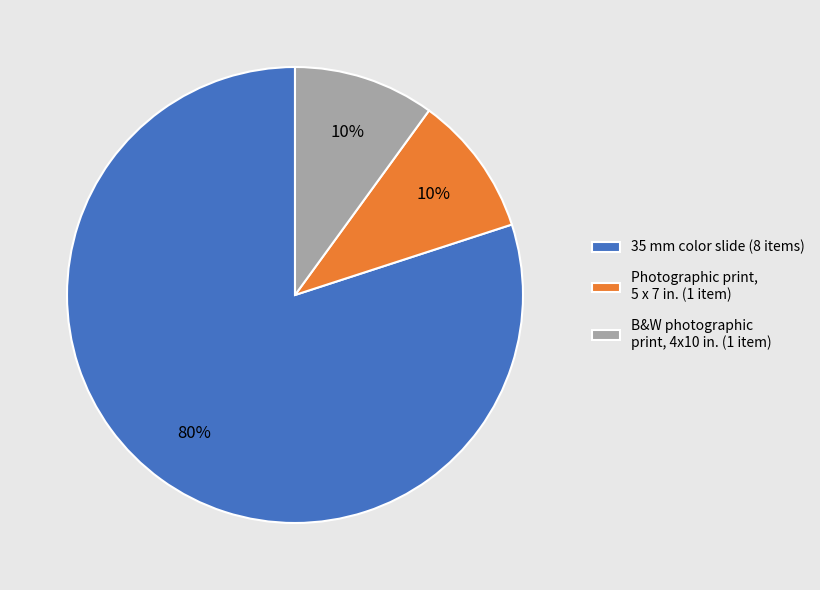

Approximately how many times larger is the value at Photographic print, 5 x 7 in. (1 item) compared to B&W photographic print, 4x10 in. (1 item)?

1.0